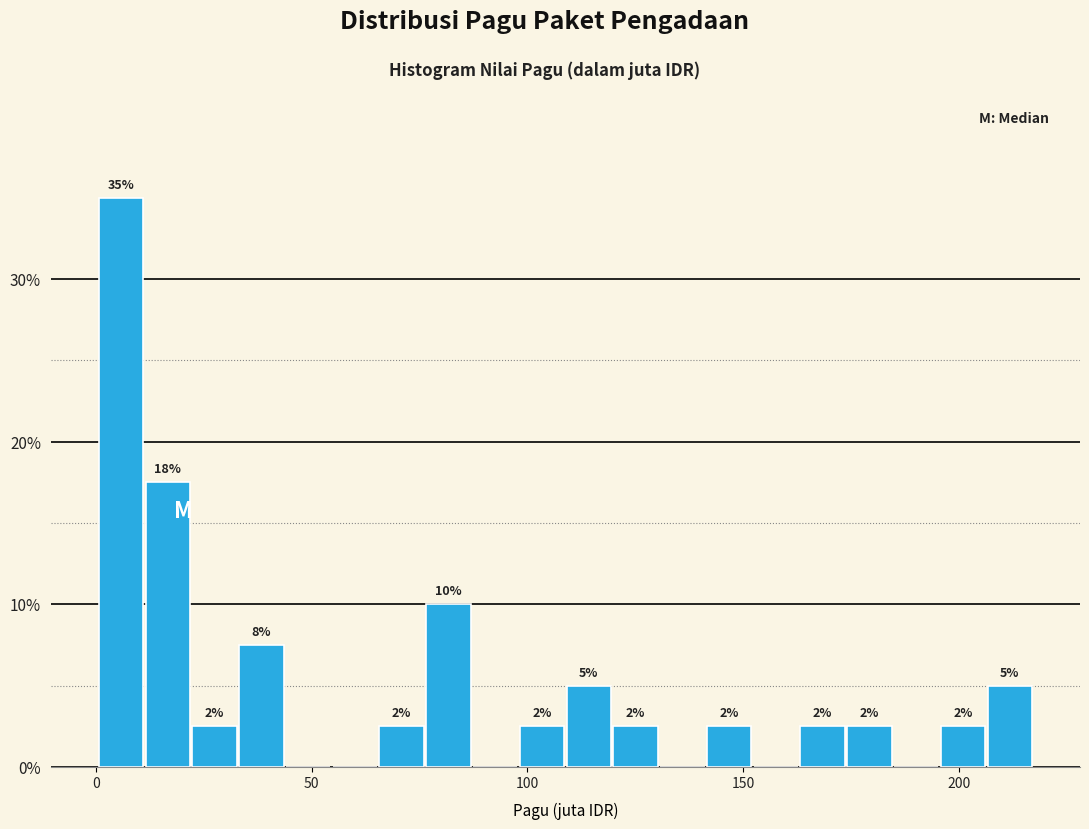

Around what value on the x-axis is the tallest bar? Give the approximate position of its centre, as read against the axis.

5